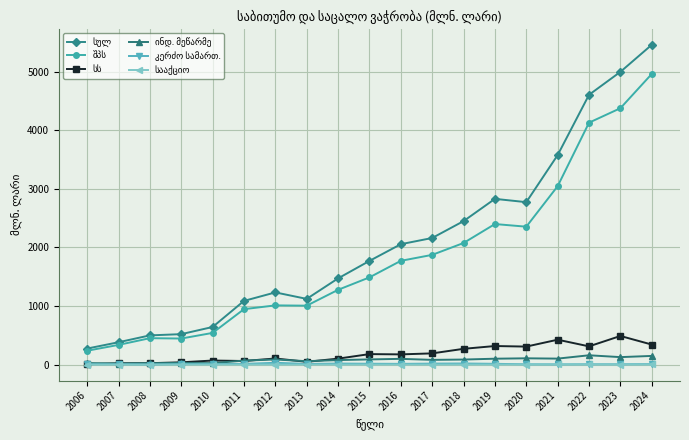

At which category is the sum across all series the highest?

2024